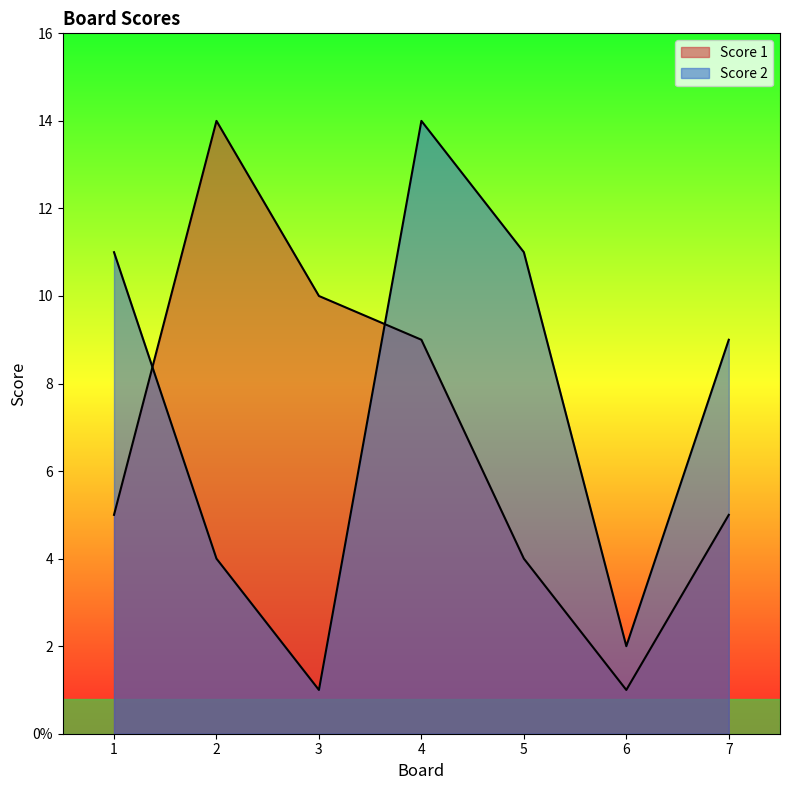

What is the spread (max minus min) of values at 5?

7